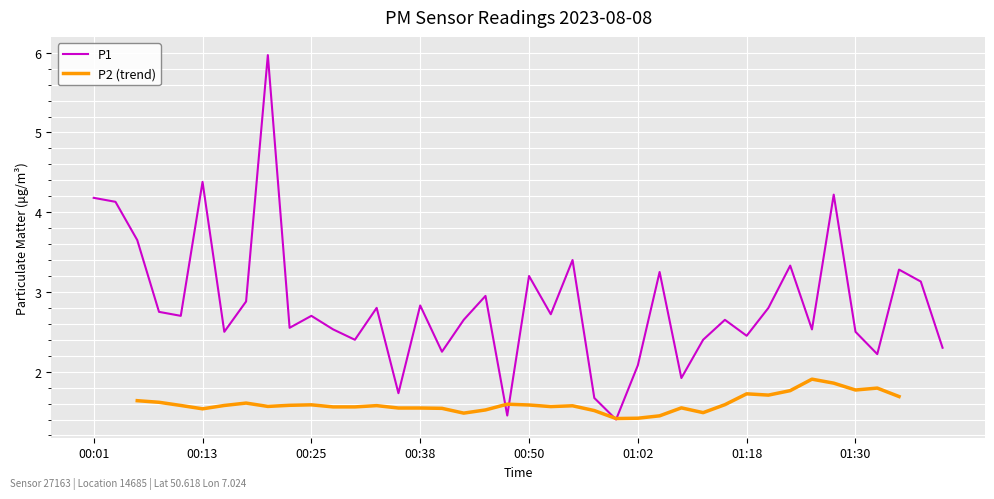

The P1 series shows 0.8 at 01:18. True or false?

False